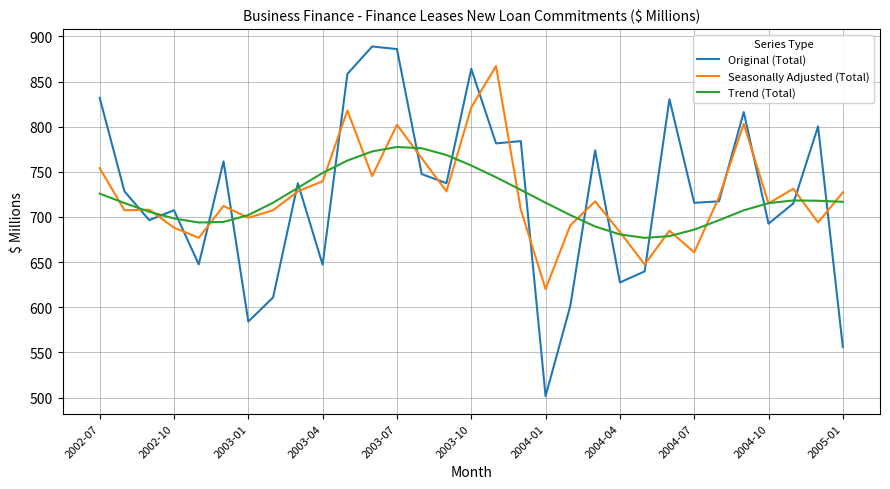

What is the smallest value displayed?

501.6